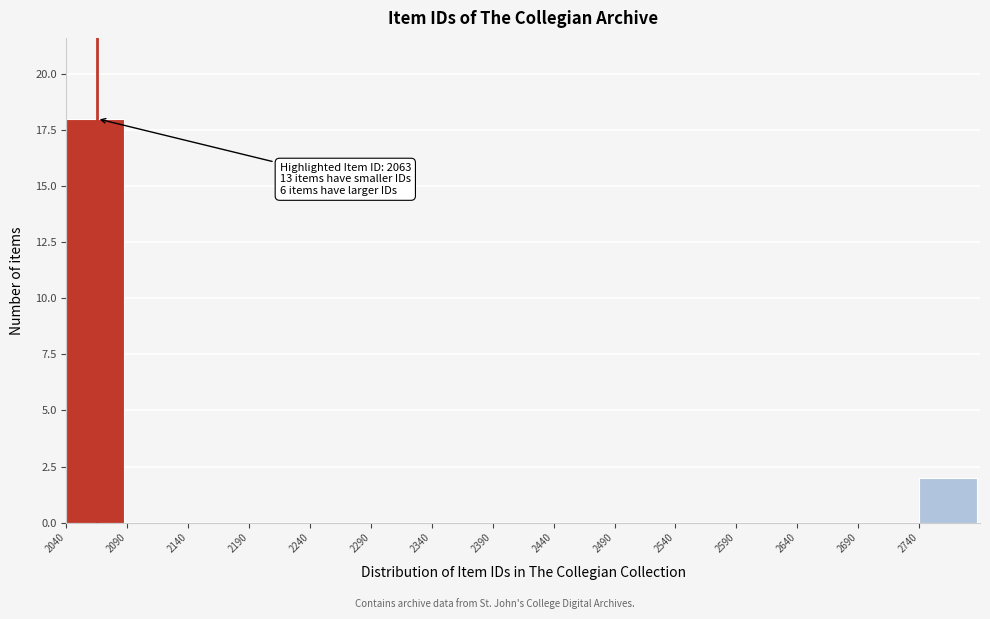

Over which range of the x-axis is the bar tallest?

2040 to 2090